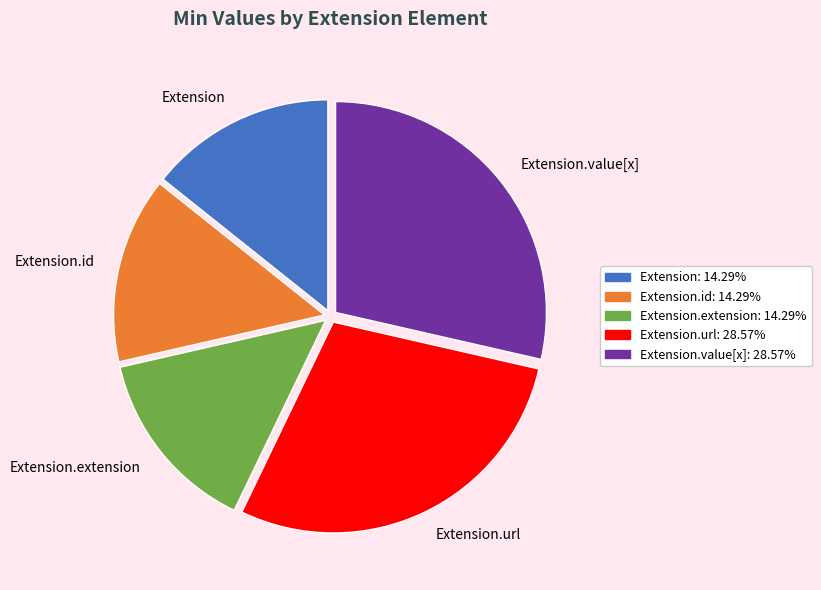

Is the sum of Extension.id and Extension.value[x] greater than half?

No